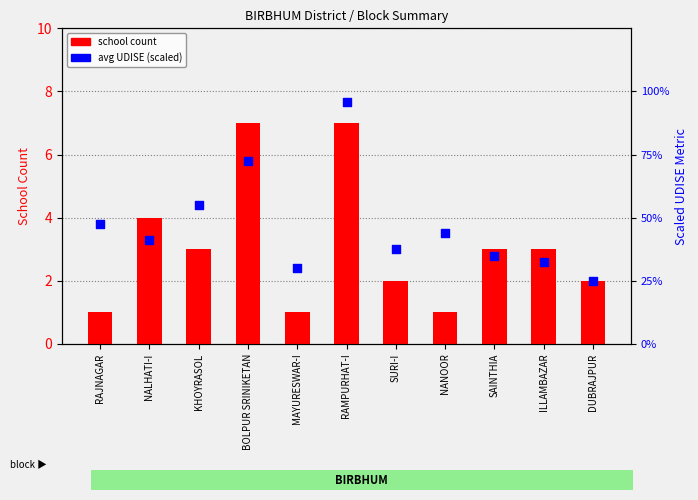

What is the total value across all series at SURI-I?

2.8